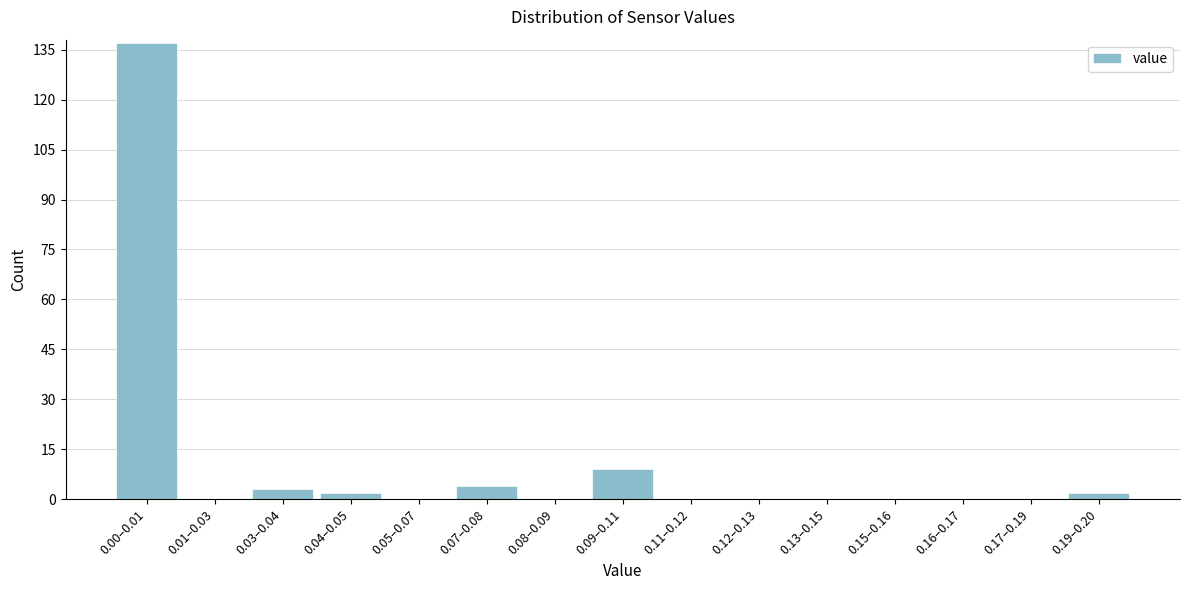

Reading left to right, transcribe all the data shown in this chart.

0.00–0.01=137	0.01–0.03=0	0.03–0.04=3	0.04–0.05=2	0.05–0.07=0	0.07–0.08=4	0.08–0.09=0	0.09–0.11=9	0.11–0.12=0	0.12–0.13=0	0.13–0.15=0	0.15–0.16=0	0.16–0.17=0	0.17–0.19=0	0.19–0.20=2